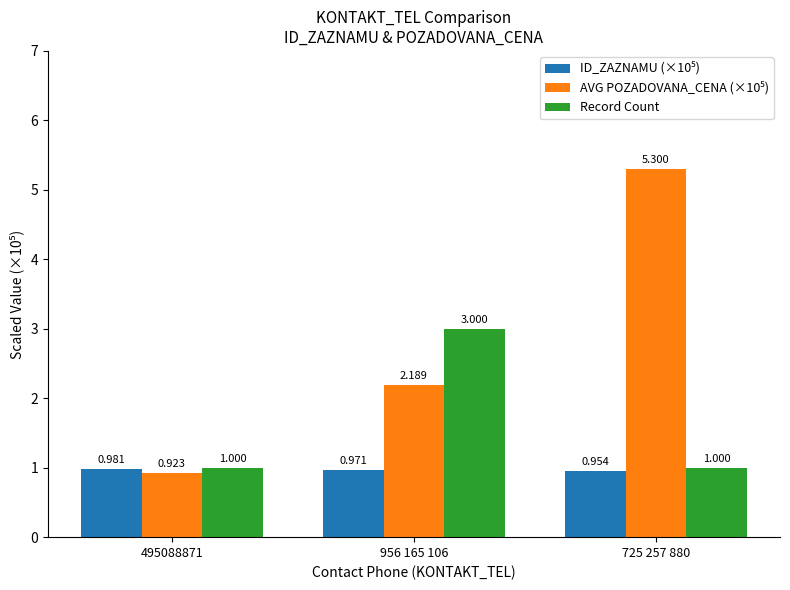

How many groups of bars are there?

3